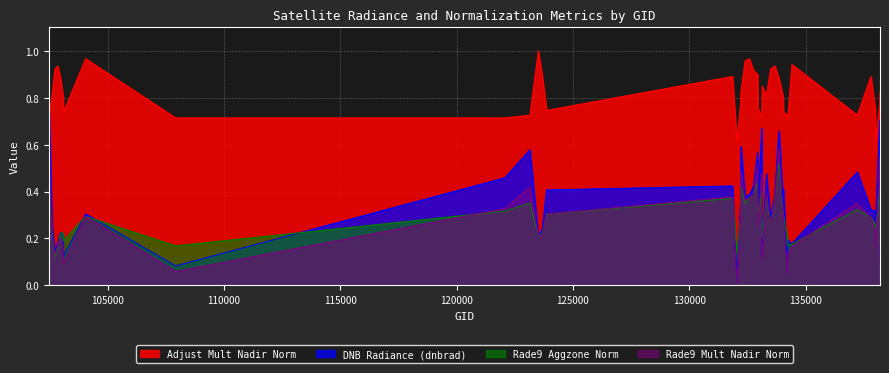

Which series has the widest spread of values?

DNB Radiance (dnbrad)